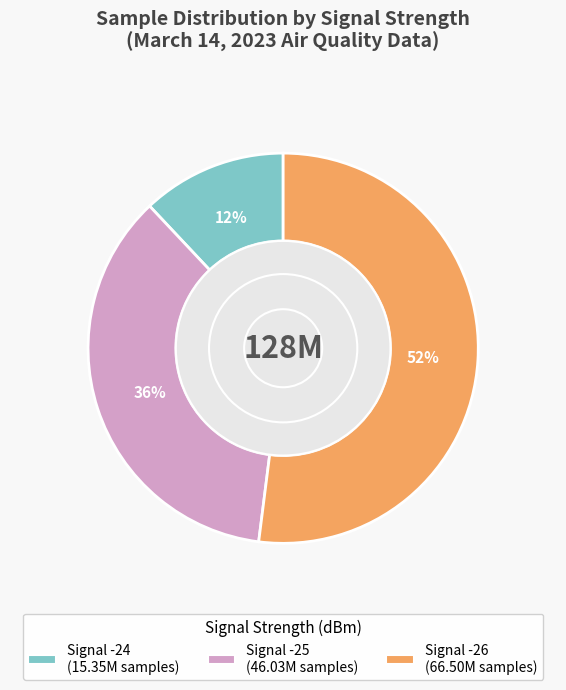

Does any single category account for the majority?

Yes